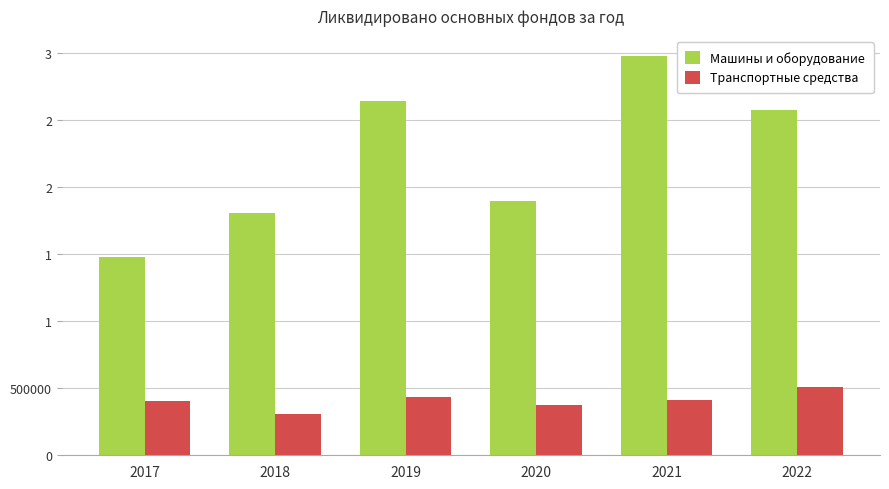

At which label does Транспортные средства reach its minimum?

2018